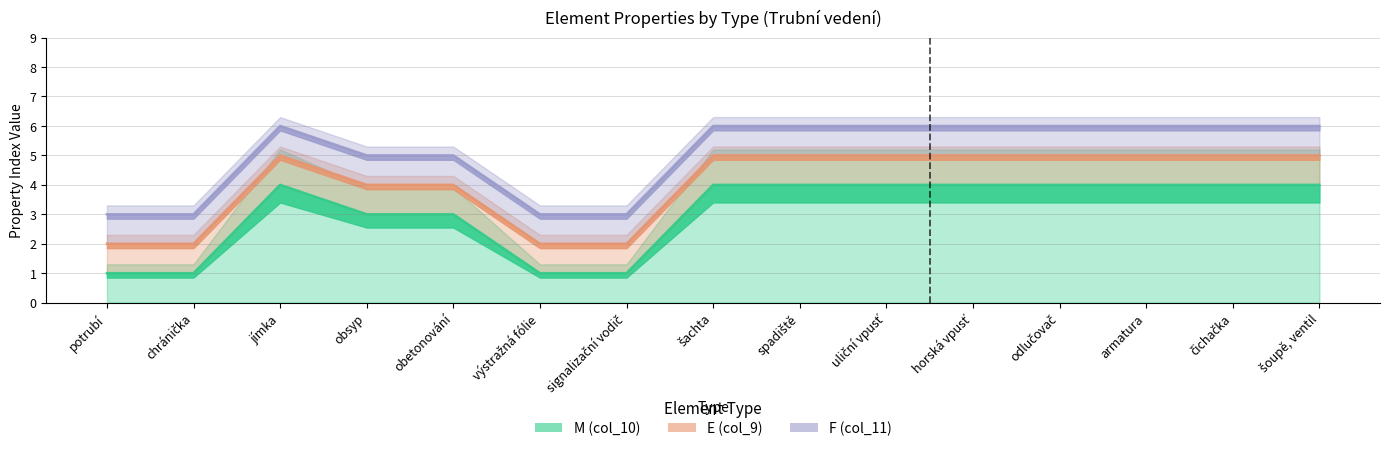

Does the chart display data point markers on the line(s)?

No